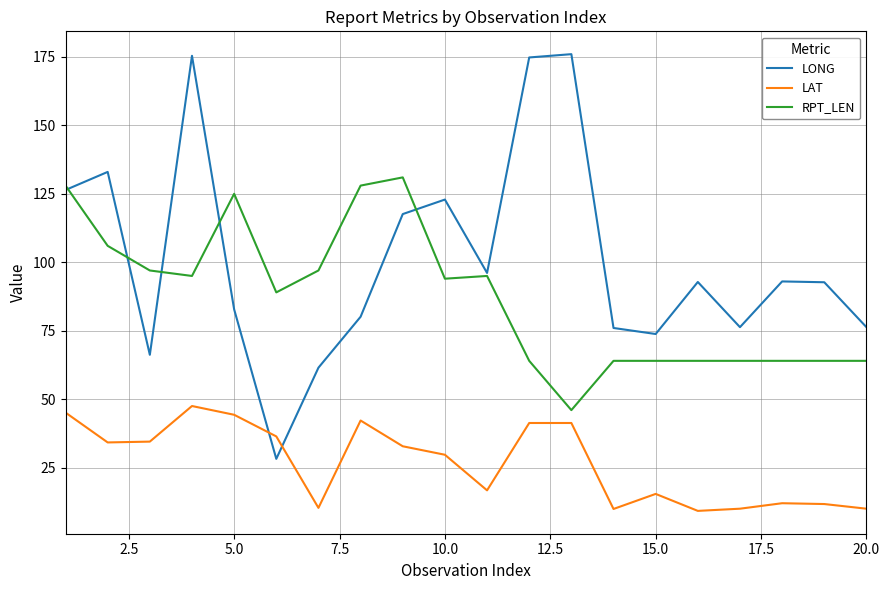

List the series in order of their peak value, highest first.

LONG, RPT_LEN, LAT